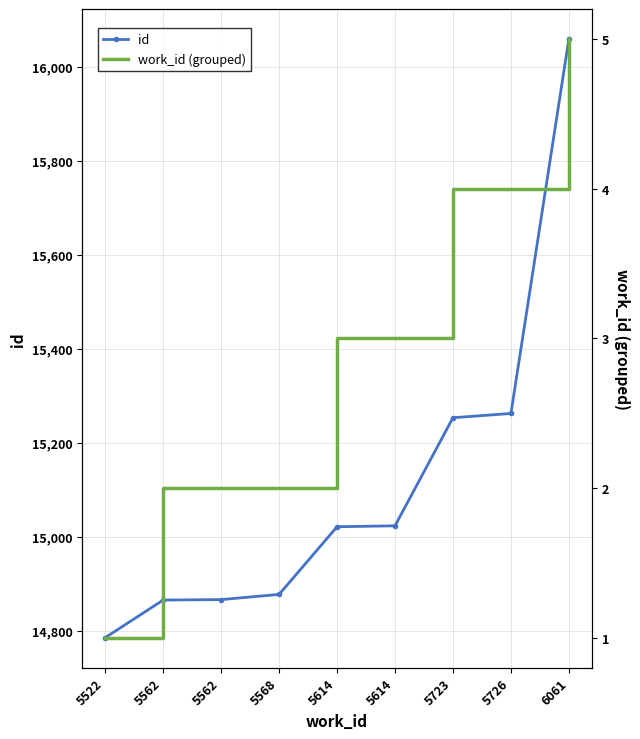

True or false: work_id (grouped) has a value of 2 at 5568.

True